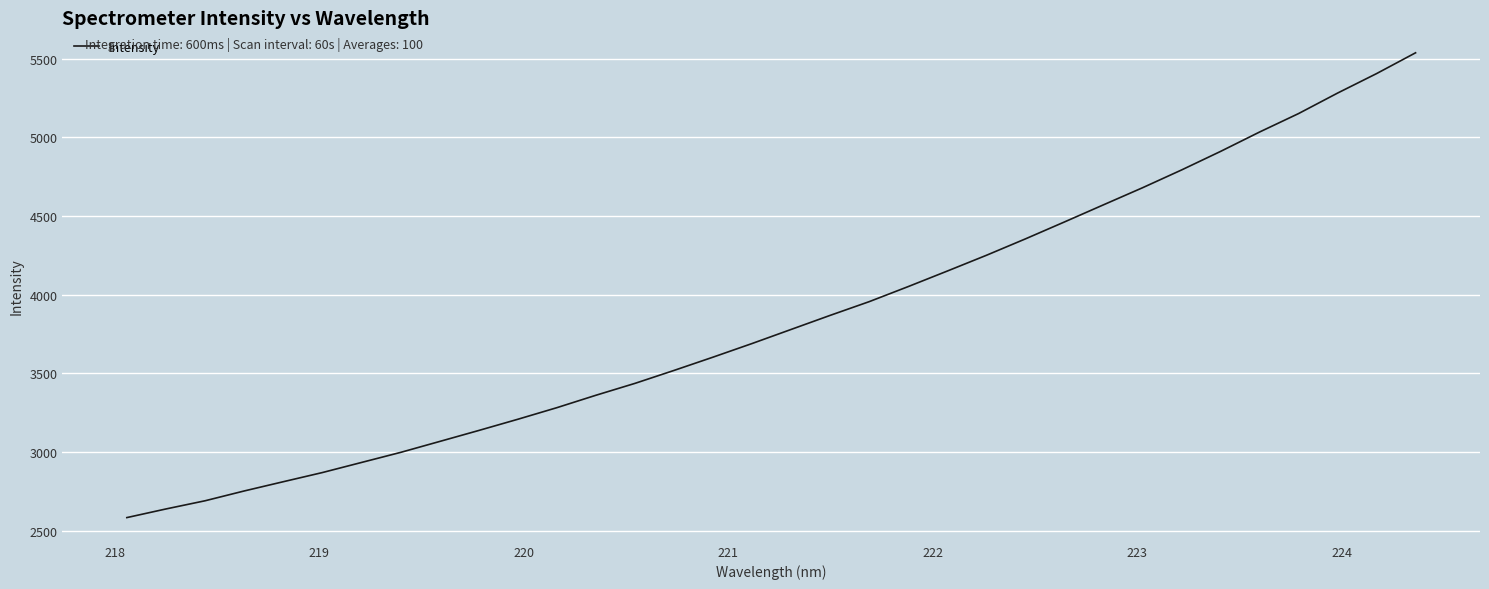

What is the difference between the maximum and minimum values?

2953.5